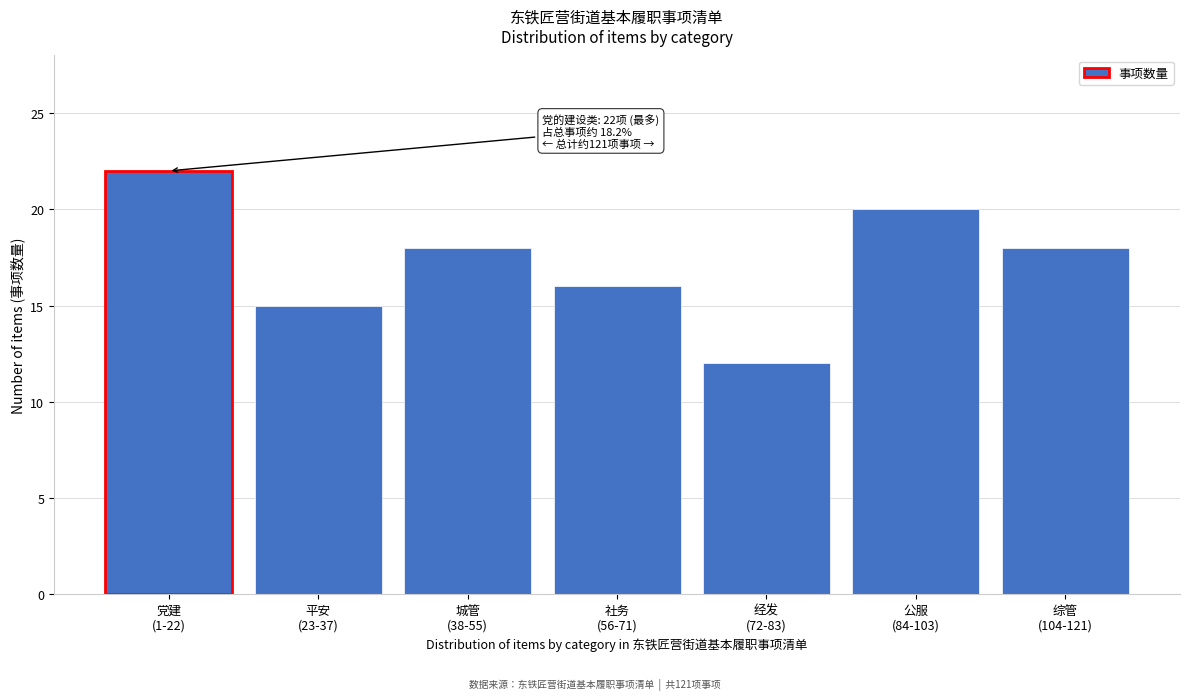

Reading left to right, list all the values displayed in this chart.

22	15	18	16	12	20	18